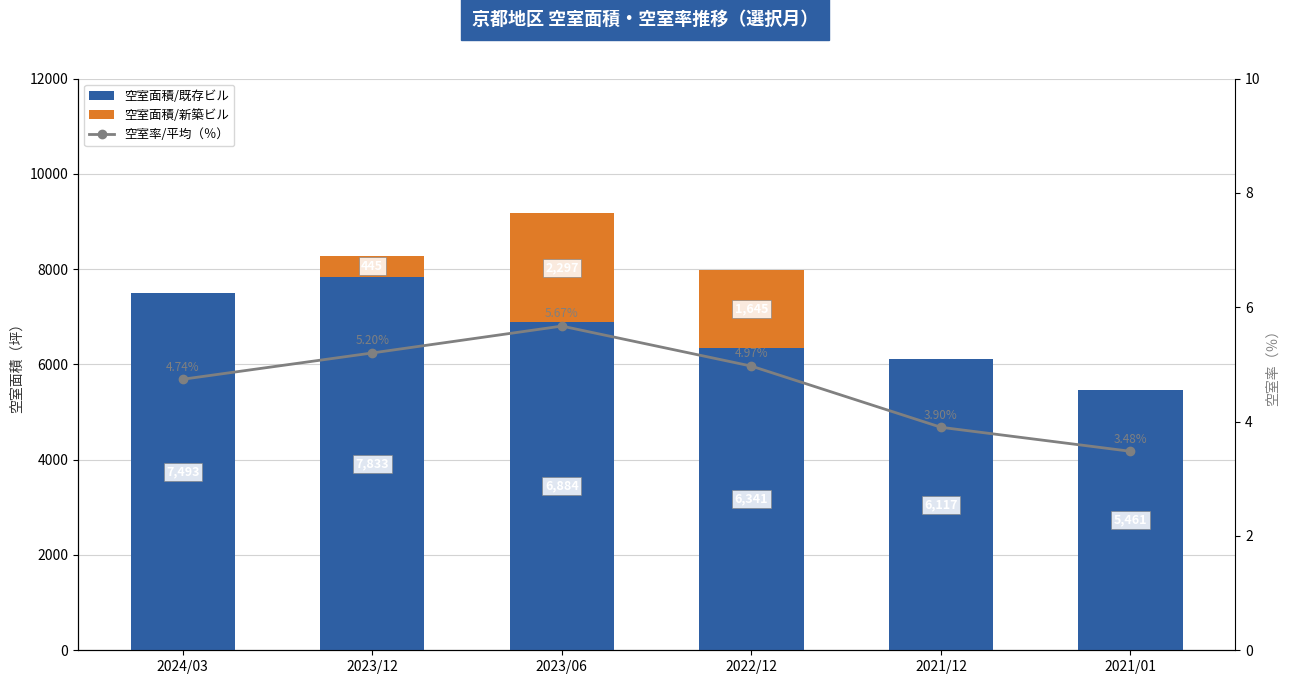

Which series changed the most between 2022/12 and 2021/01?

空室面積/新築ビル